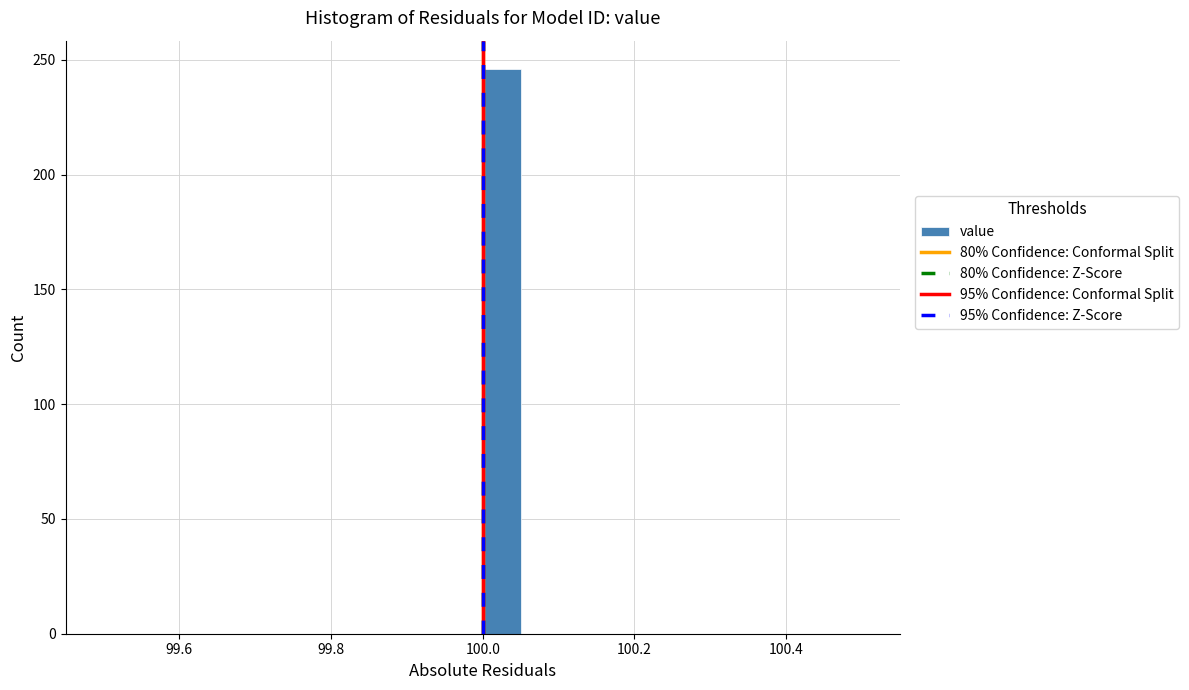

Around what value on the x-axis is the tallest bar? Give the approximate position of its centre, as read against the axis.

100.02